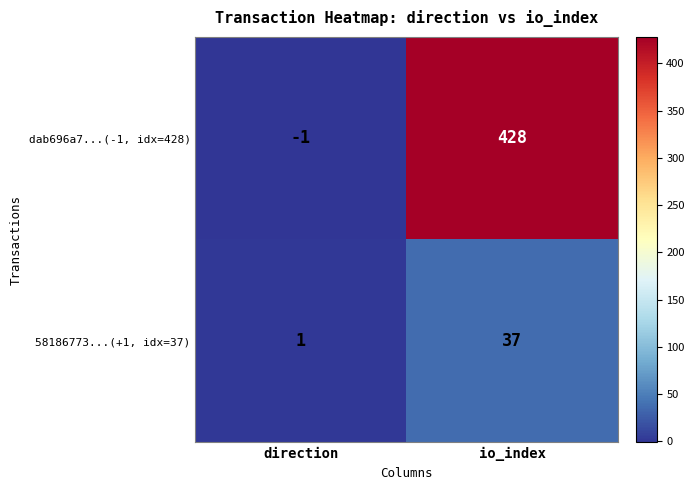

Which label corresponds to the largest value in the chart?

io_index